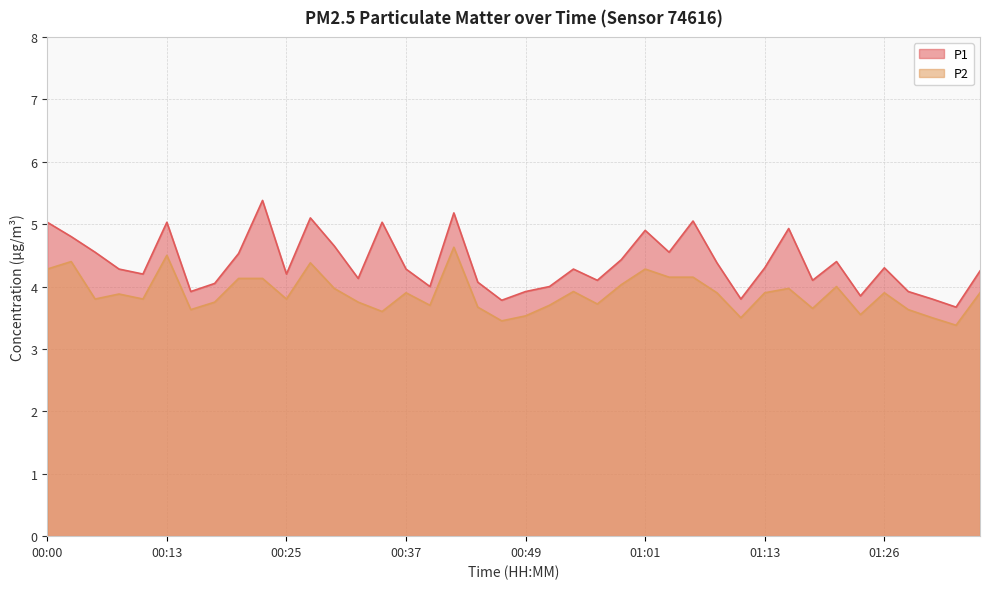

What is the value of the P1 point at the 21st from the left?

3.9